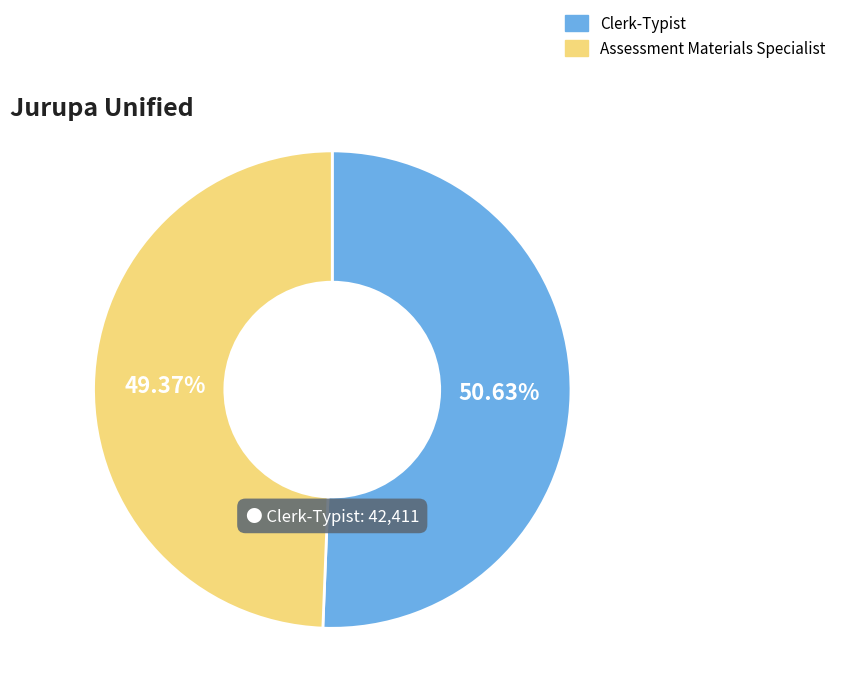

To the nearest percent, what is the average slice percentage?

50%